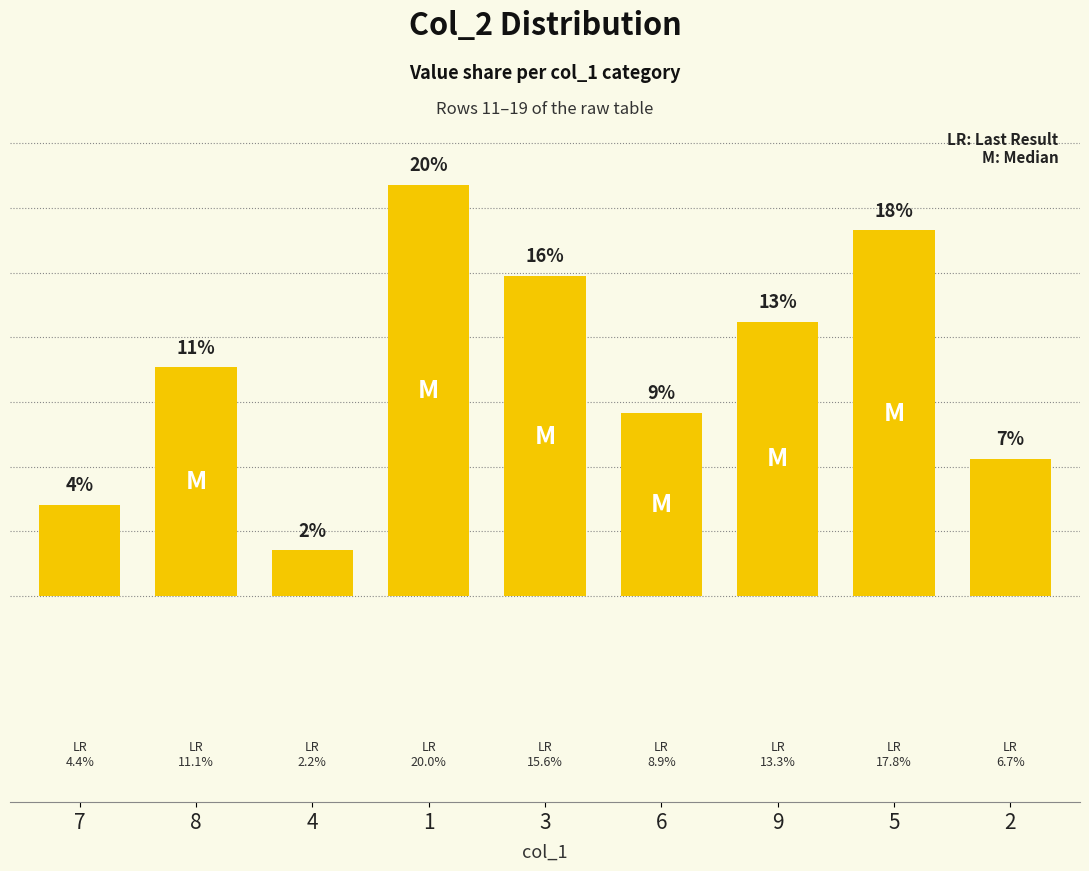

Does the chart contain any negative values?

No